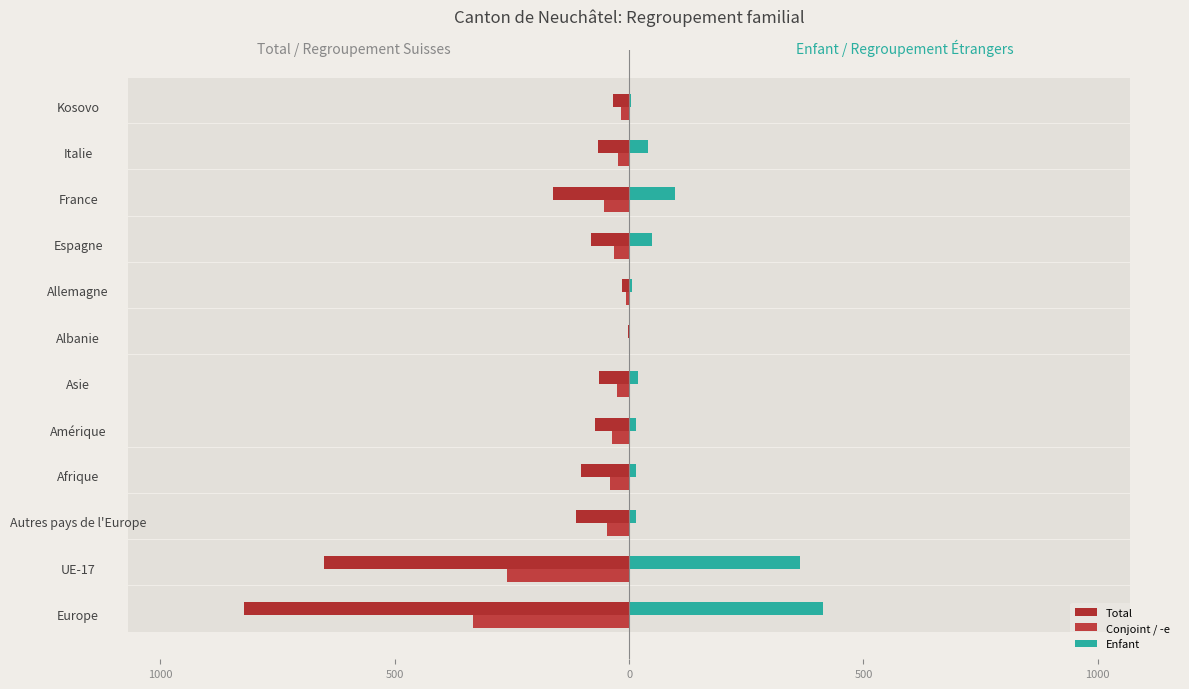

What is the total value across all series at Espagne?

-67